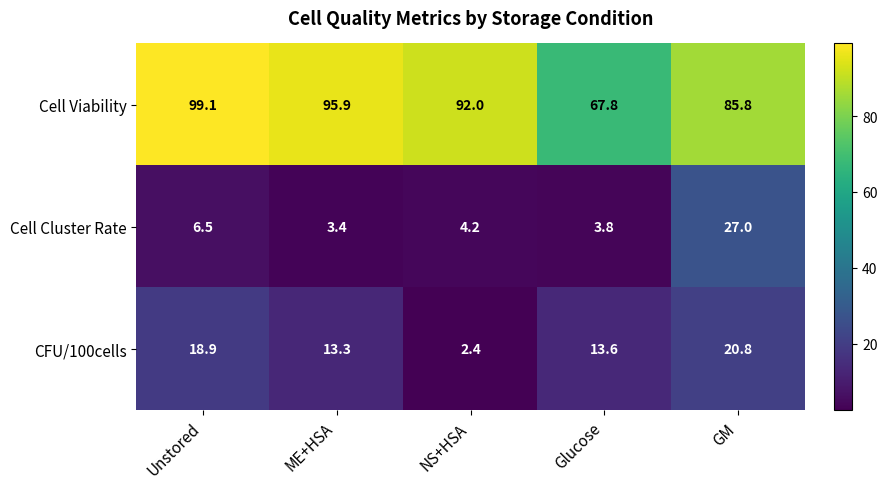

The Cell Viability series shows 25.2 at NS+HSA. True or false?

False